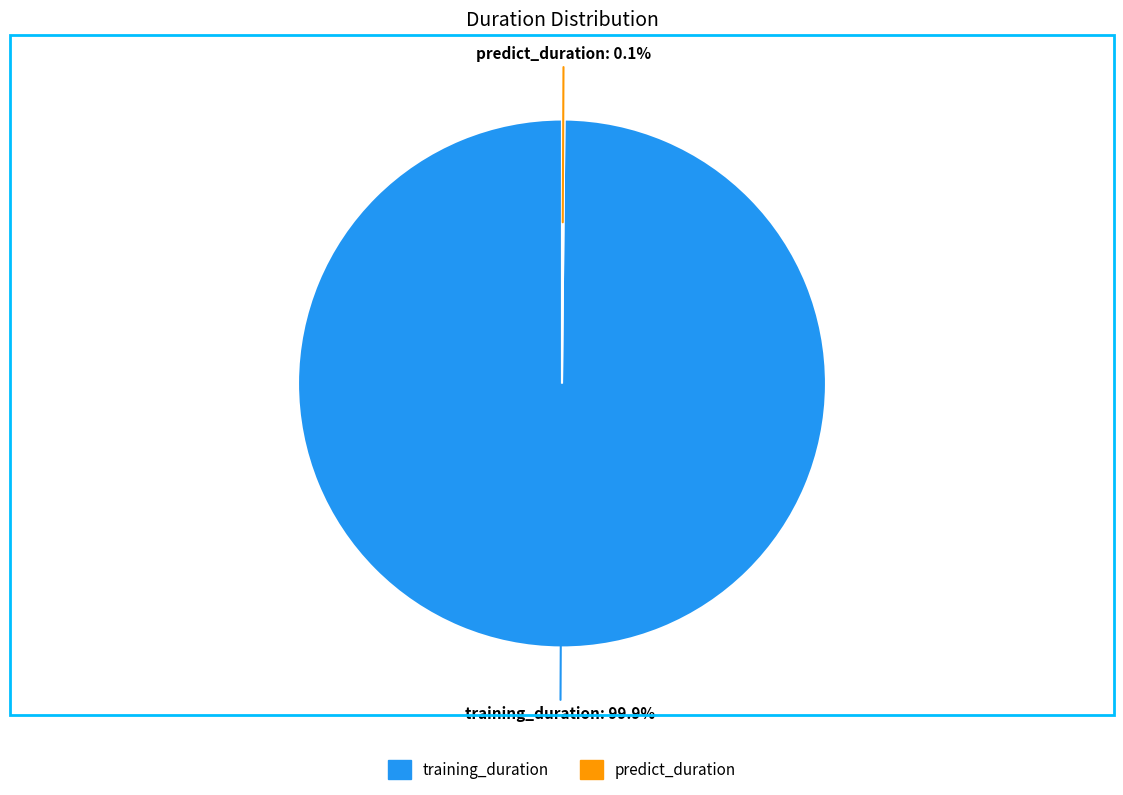

Which category has the biggest portion of the pie?

training_duration